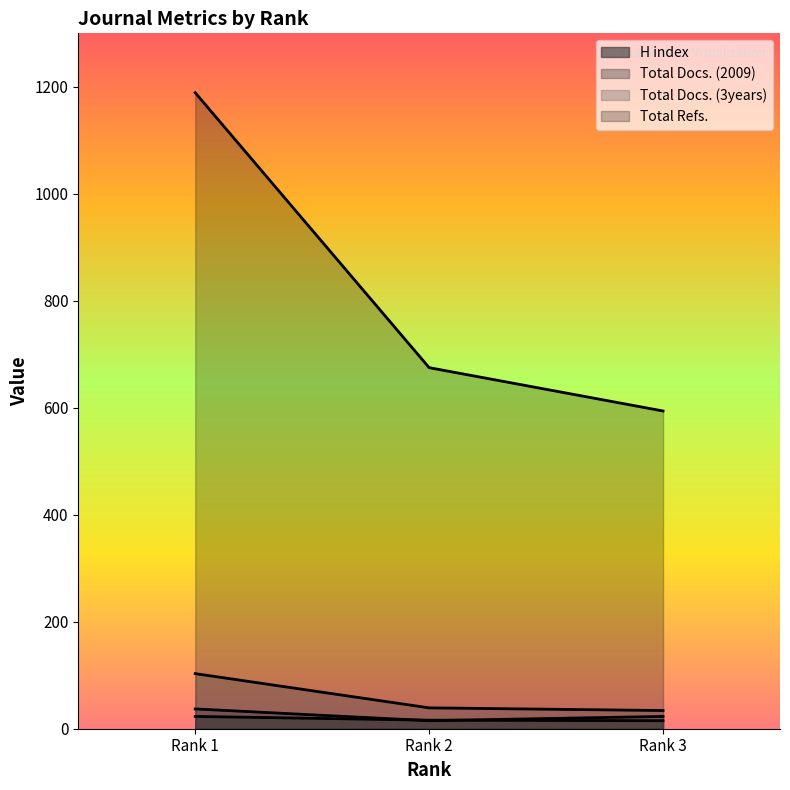

True or false: Total Docs. (3years) has a value of 57 at Rank 2.

False